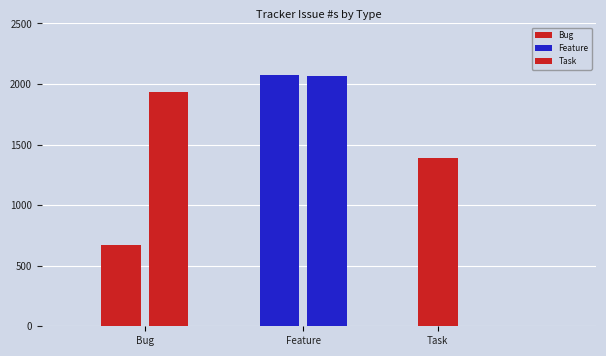

Where is Feature nearest to the value 2071?

Feature